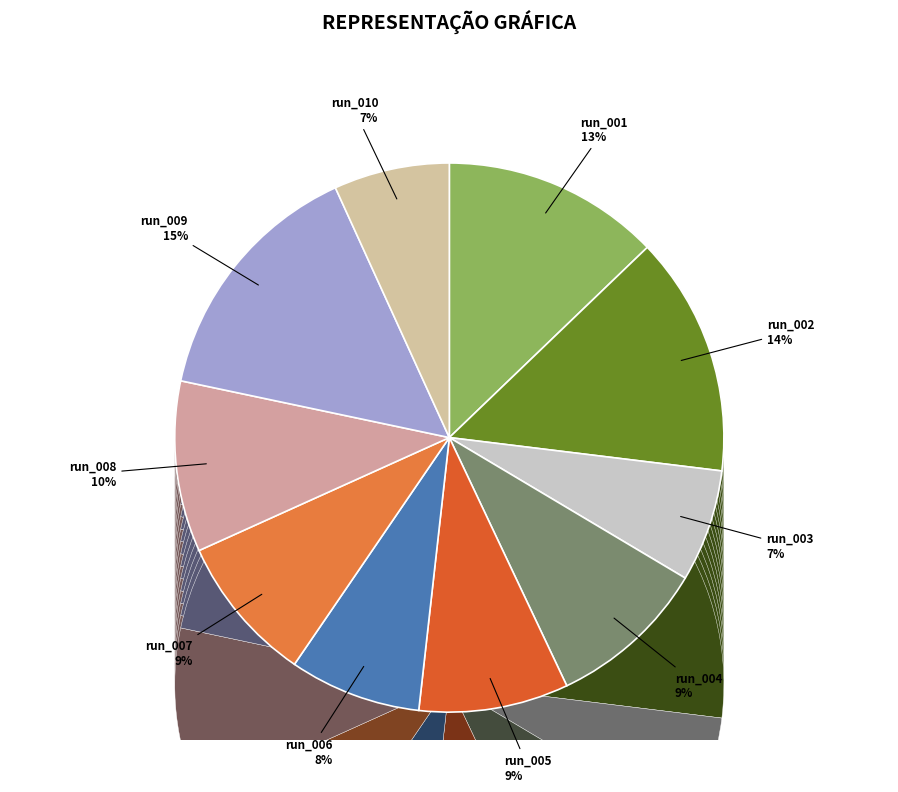

Rank the categories by value from highest to lowest.

run_009, run_002, run_001, run_008, run_004, run_005, run_007, run_006, run_010, run_003